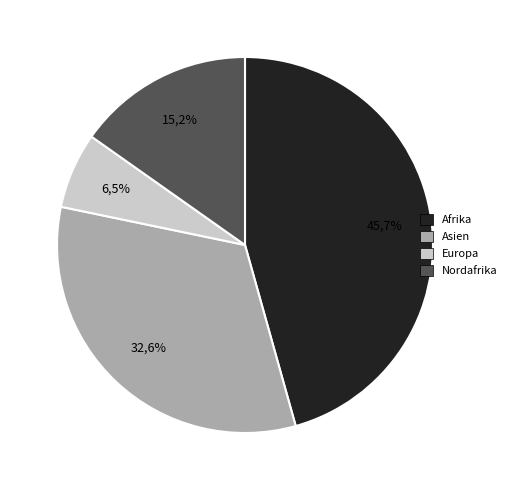

How much of the chart is everything except Amerika?

100.0%